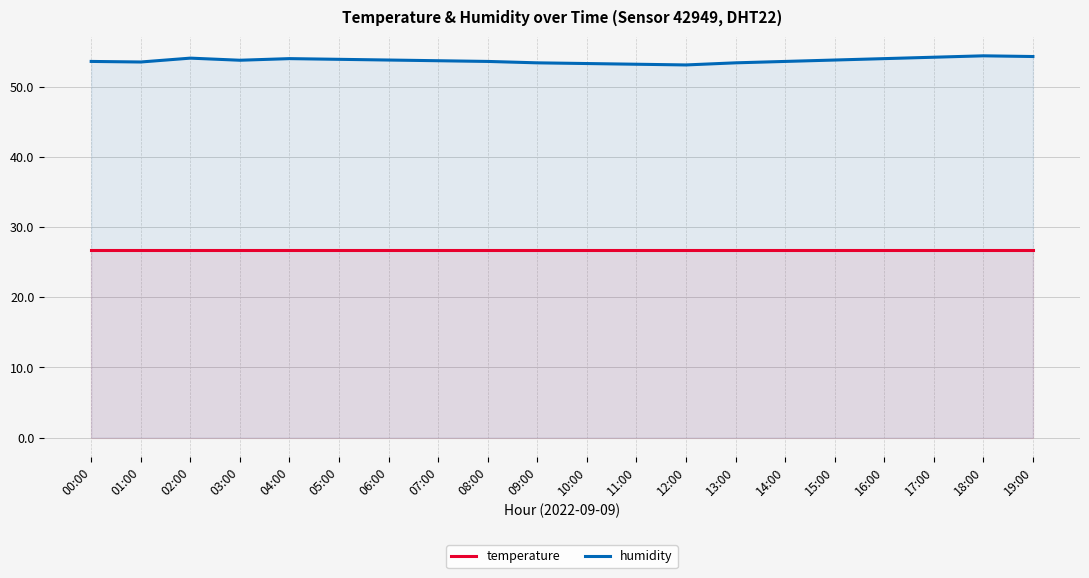

What is the difference between the humidity values at 05:00 and 17:00?

0.3